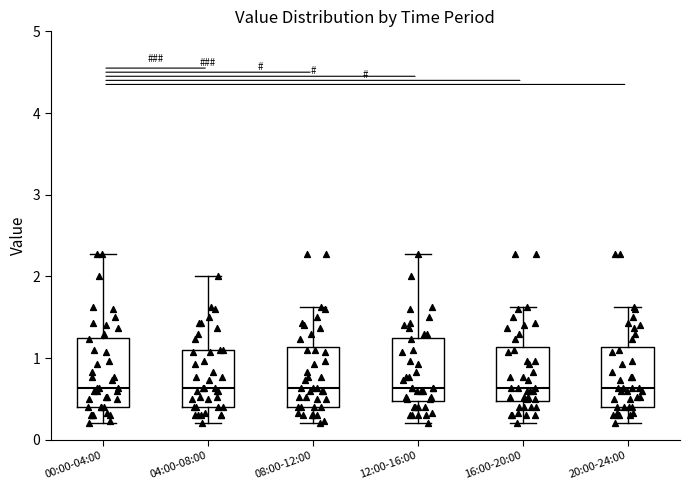

Where does the median line of the box for 00:00-04:00 sit on the y-axis? The values are not printed on the chart, so give them approximately, as read against the axis.

0.6